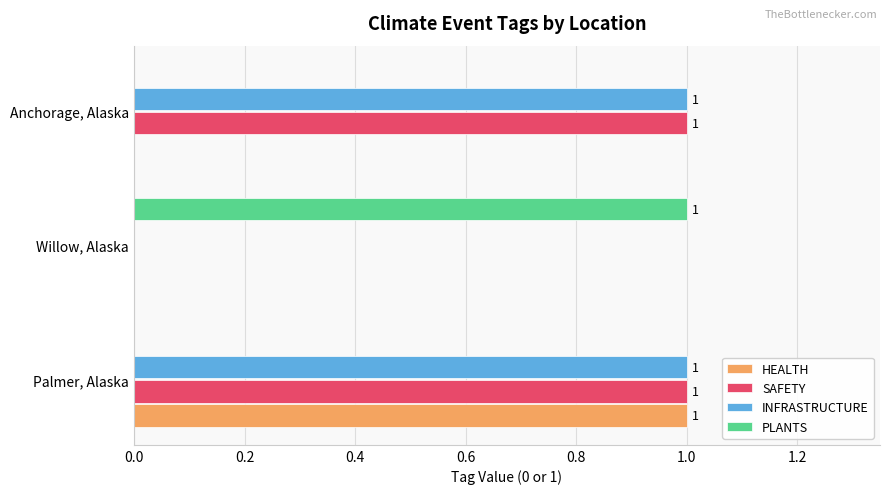

The INFRASTRUCTURE series shows 1 at Palmer, Alaska. True or false?

True